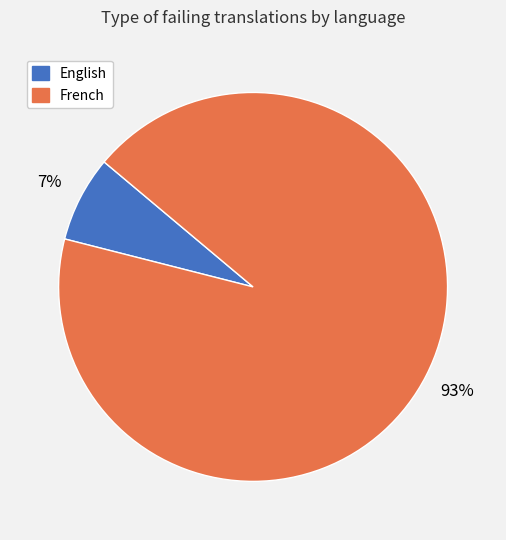

Is the sum of French and English greater than half?

Yes